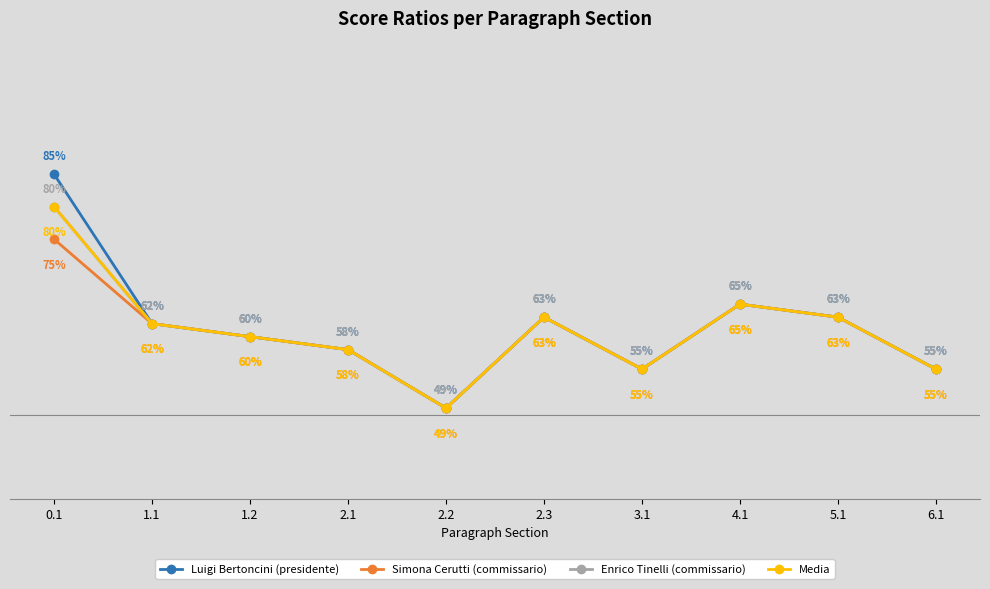

Does the chart have visible grid lines?

Yes